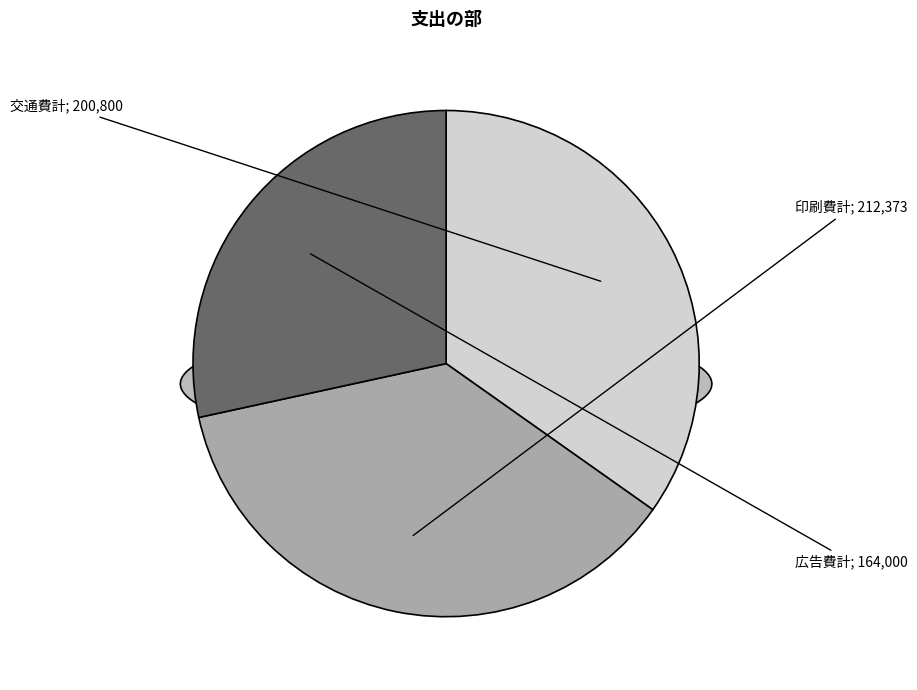

What percentage is the 印刷費計 slice, to the nearest percent?

37%